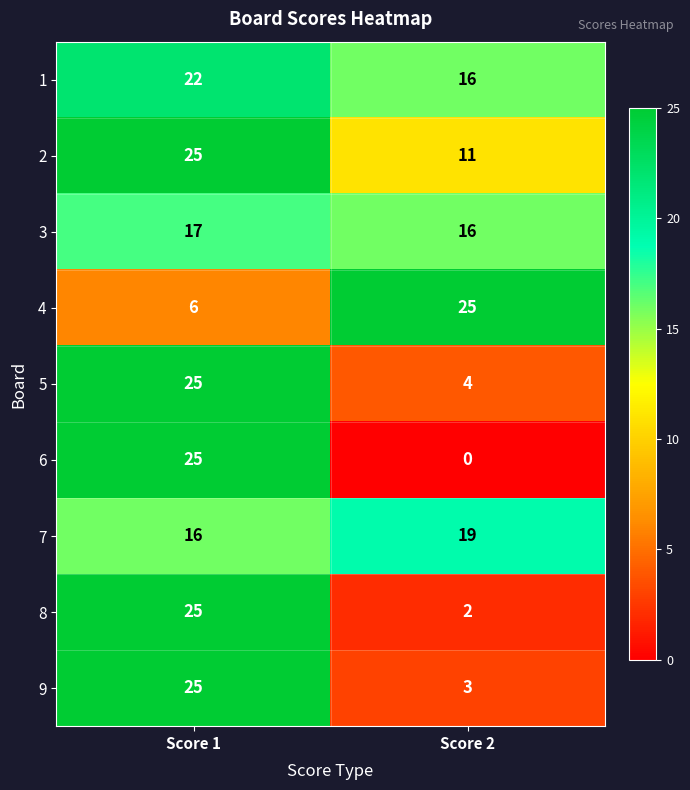

At which category is the sum across all series the highest?

Score 1